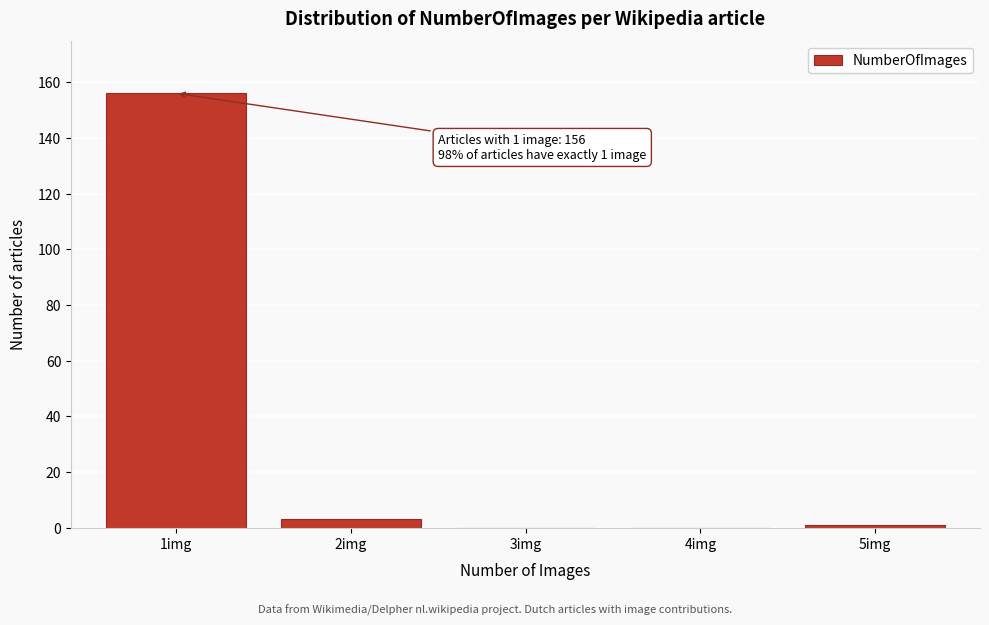

Reading right to left, transcribe all the data shown in this chart.

5img=1	4img=0	3img=0	2img=3	1img=156